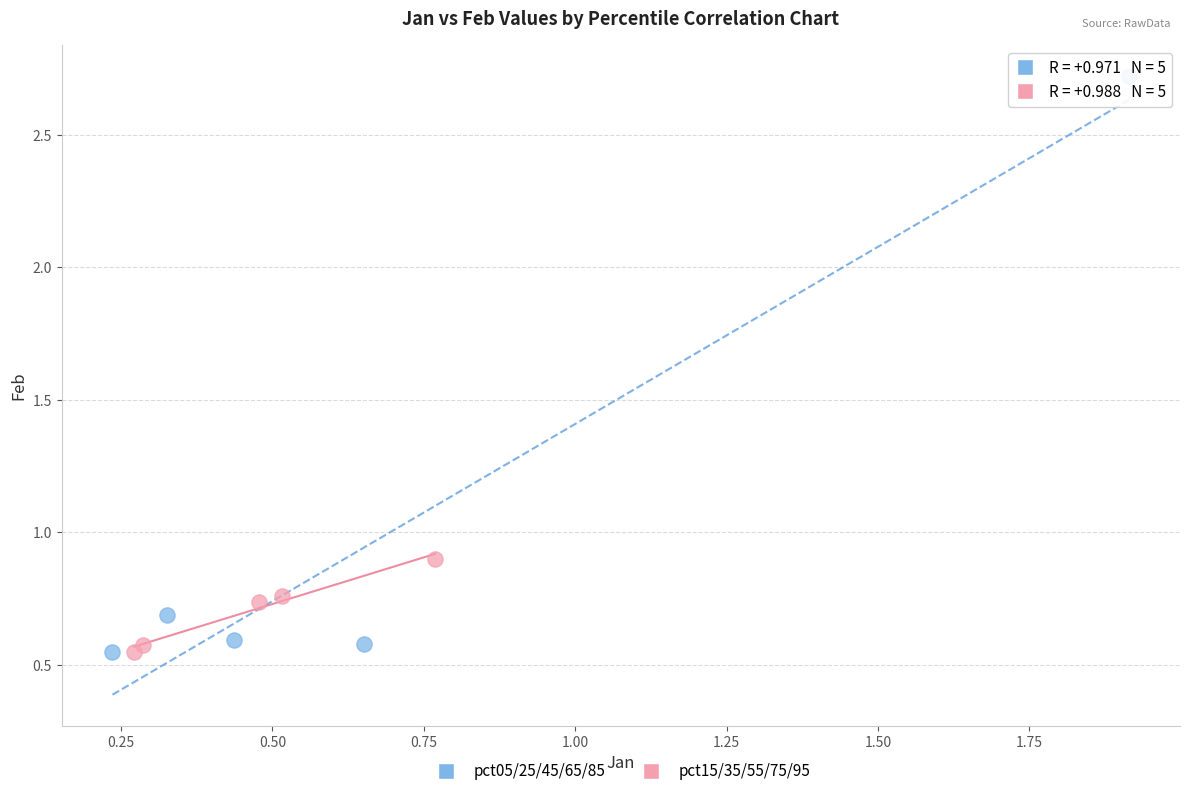

Which series has the widest spread of Y values?

pct05/25/45/65/85